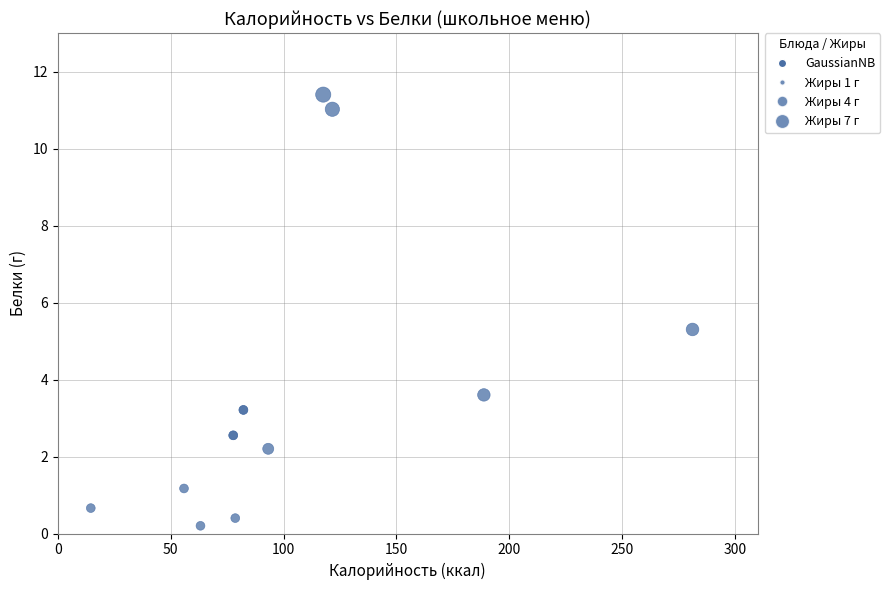

What Y value in the scatter plot is closest to 5?

5.3